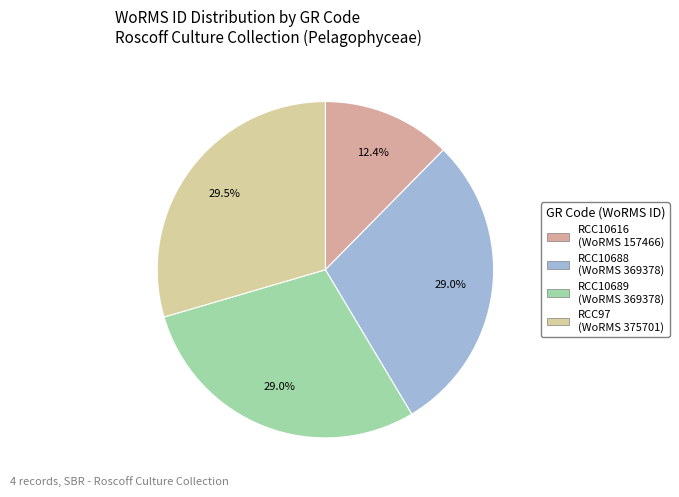

Which slice is the smallest?

RCC10616